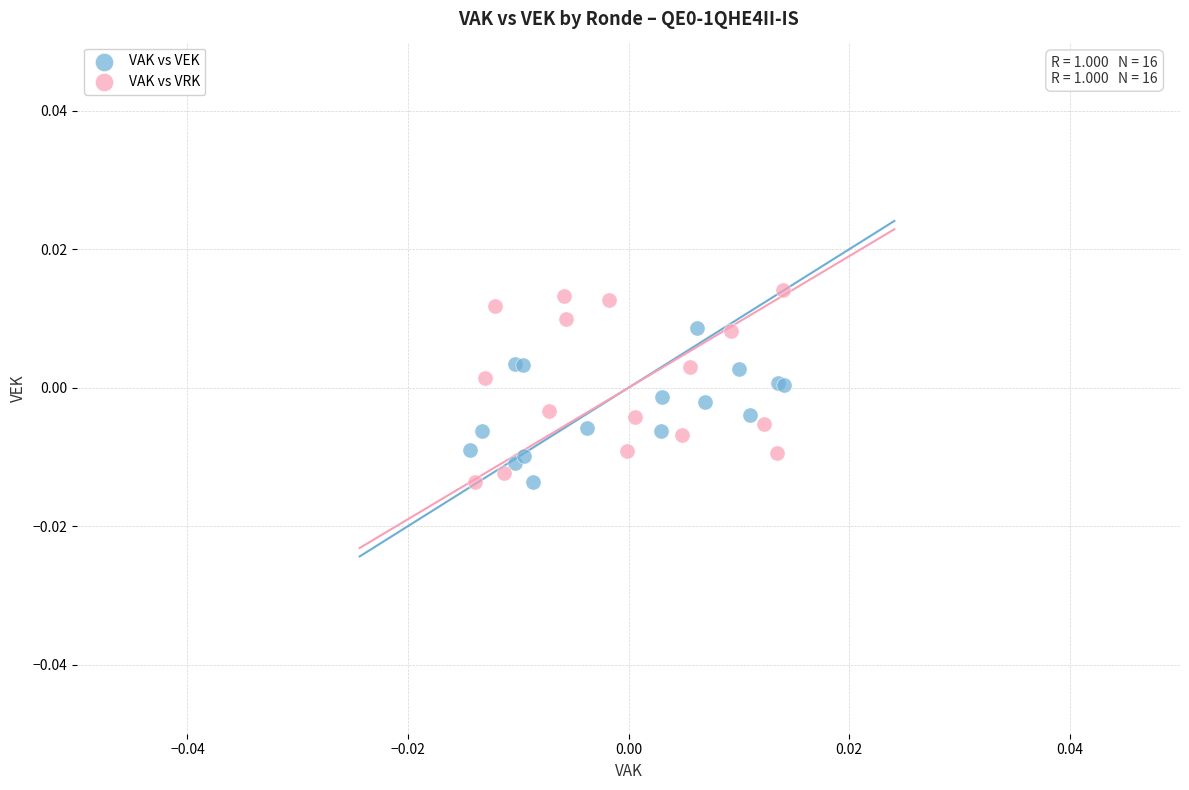

Which series reaches the maximum Y coordinate?

VAK vs VRK